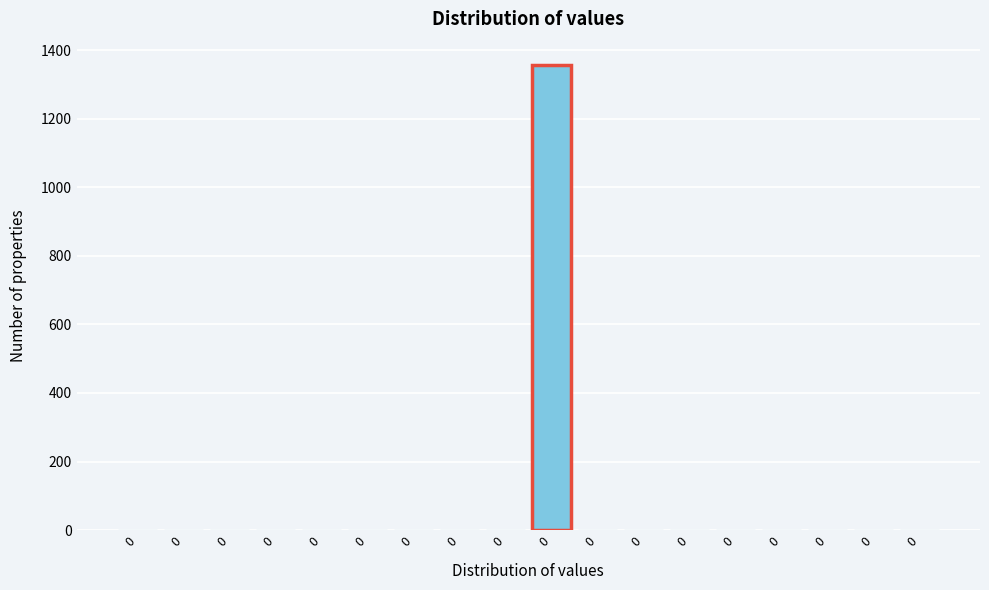

How many categories are shown in the chart?

18